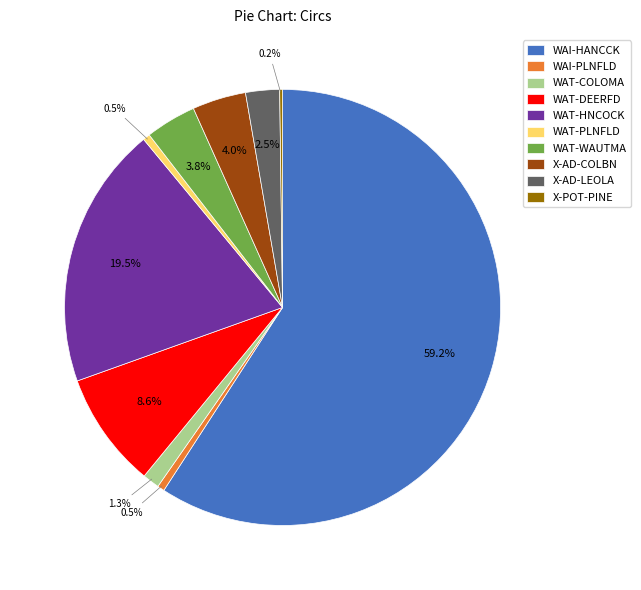

What is the total percentage of WAI-PLNFLD and WAT-COLOMA?

1.8%